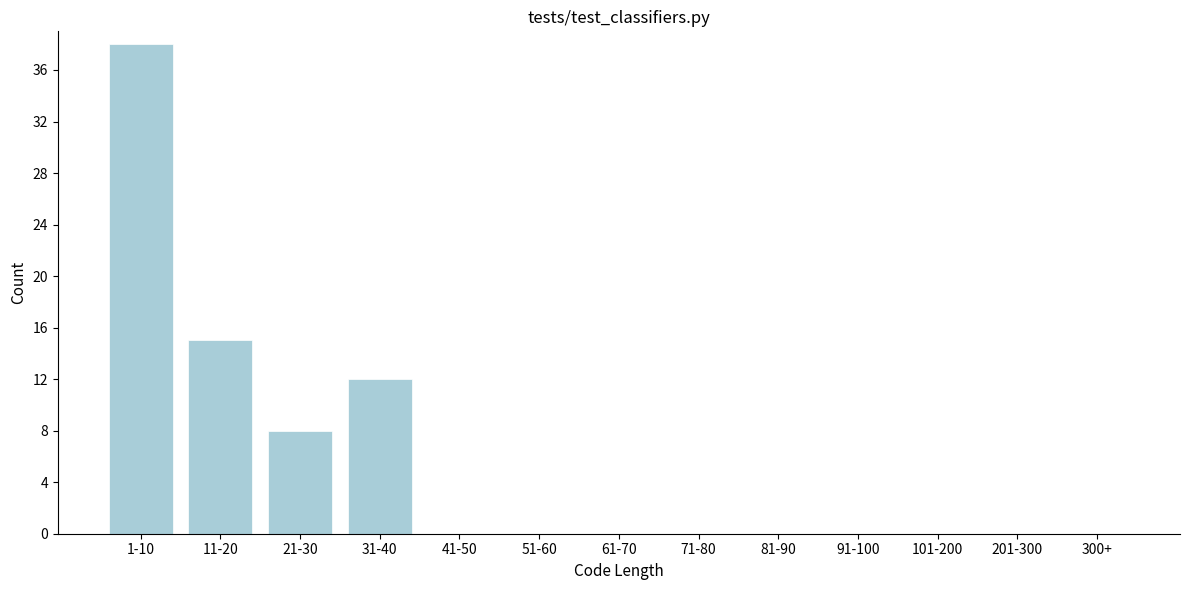

Reading left to right, list all the values displayed in this chart.

1-10=38	11-20=15	21-30=8	31-40=12	41-50=0	51-60=0	61-70=0	71-80=0	81-90=0	91-100=0	101-200=0	201-300=0	300+=0